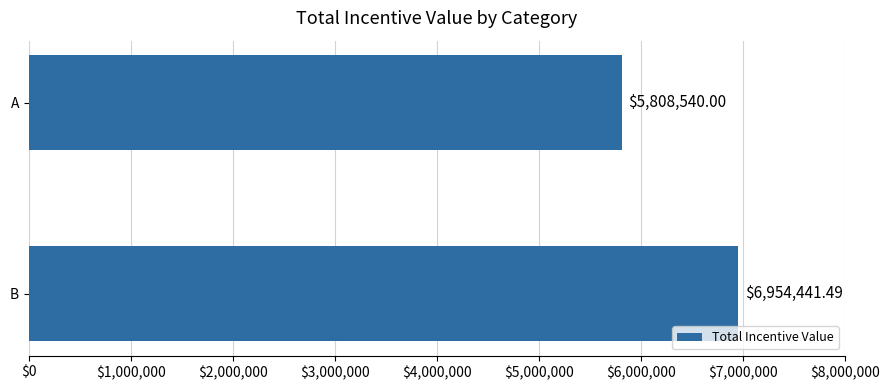

List the labels in order of value, smallest first.

A, B